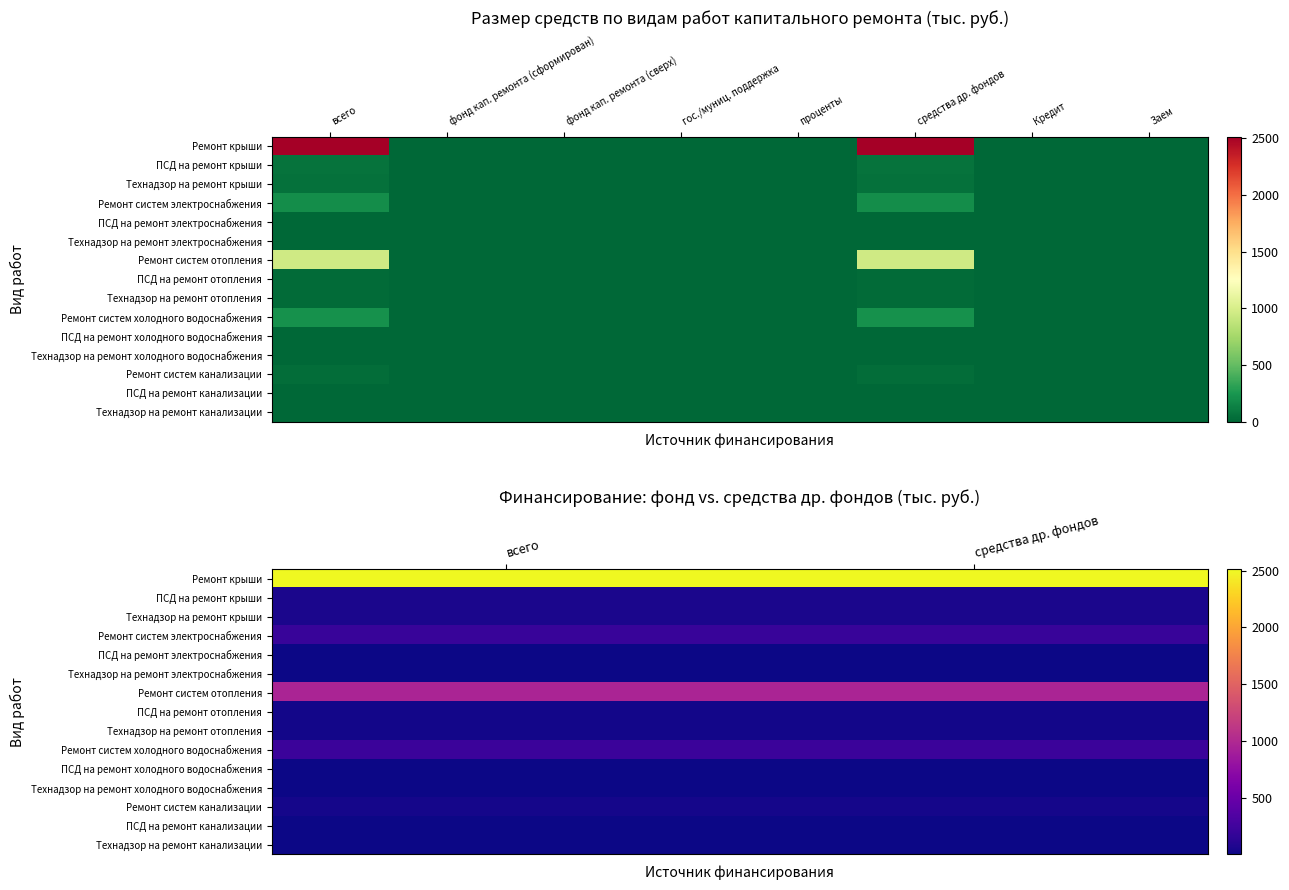

What is the greatest value displayed?

2511.6